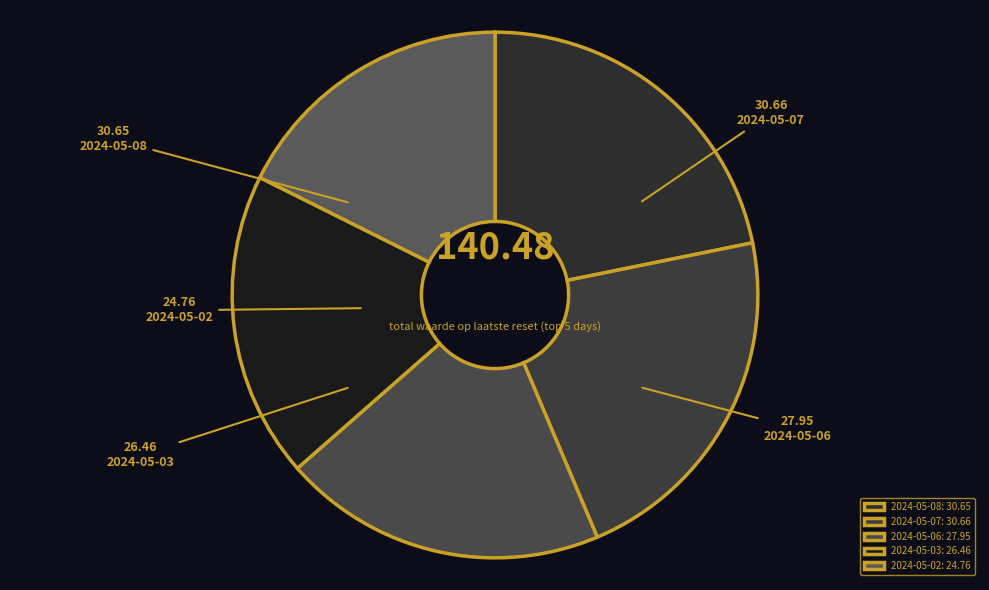

How many slices are in this pie chart?

5